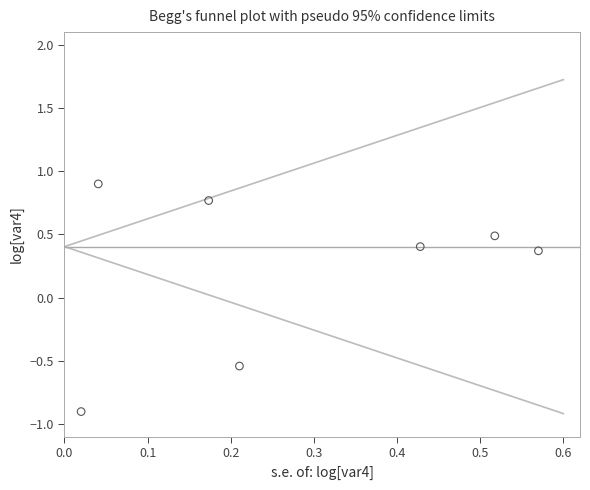

What is the range of Y values (max minus min)?

1.8